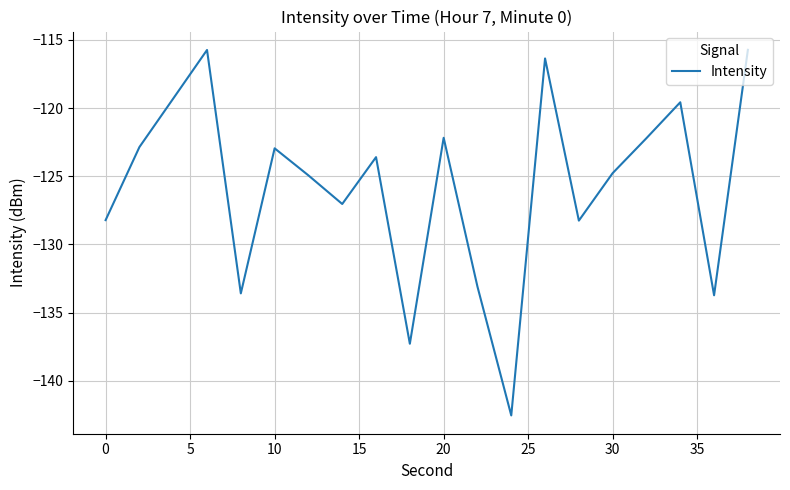

What is the difference between the maximum and minimum values?

26.8